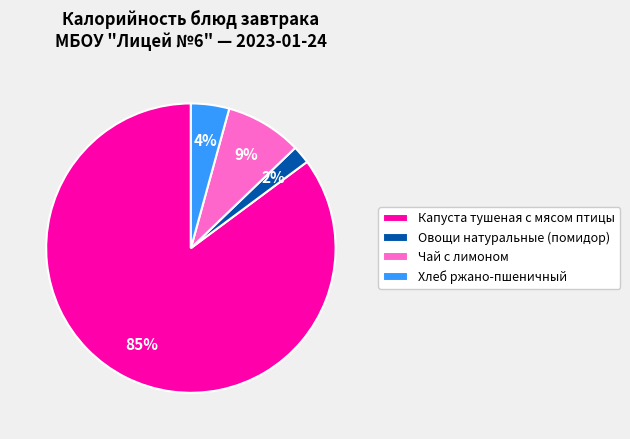

Is it true that Хлеб ржано-пшеничный is 14% of the pie?

False